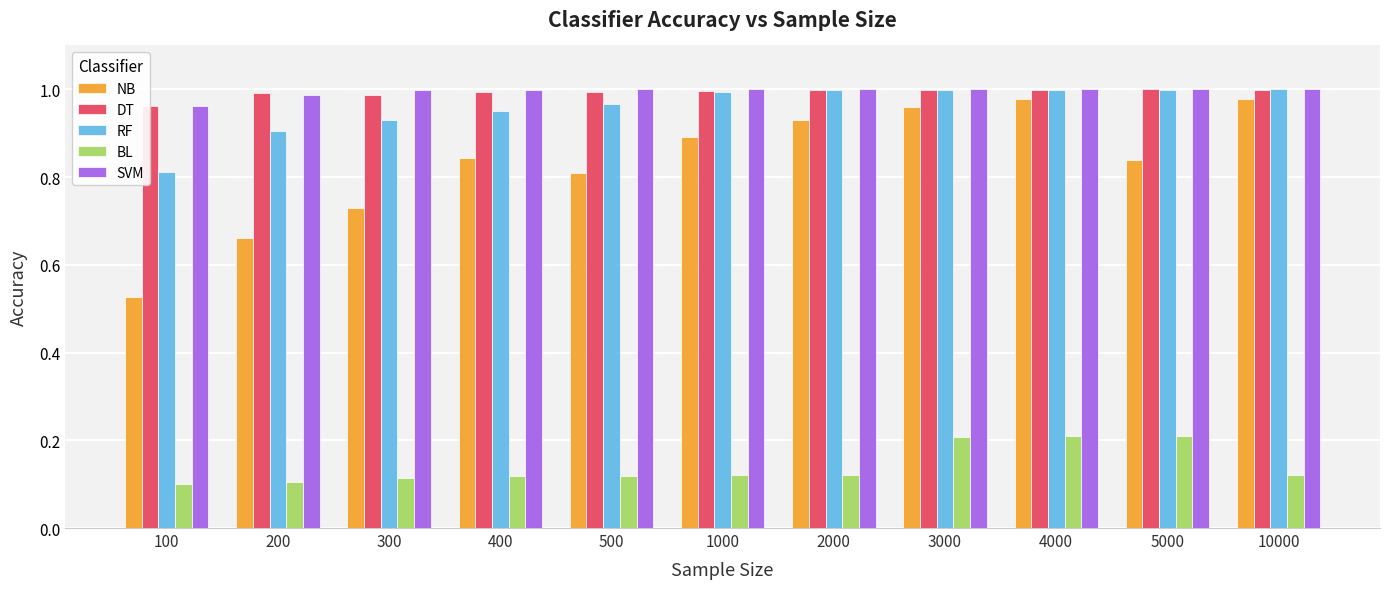

How many groups of bars are there?

11